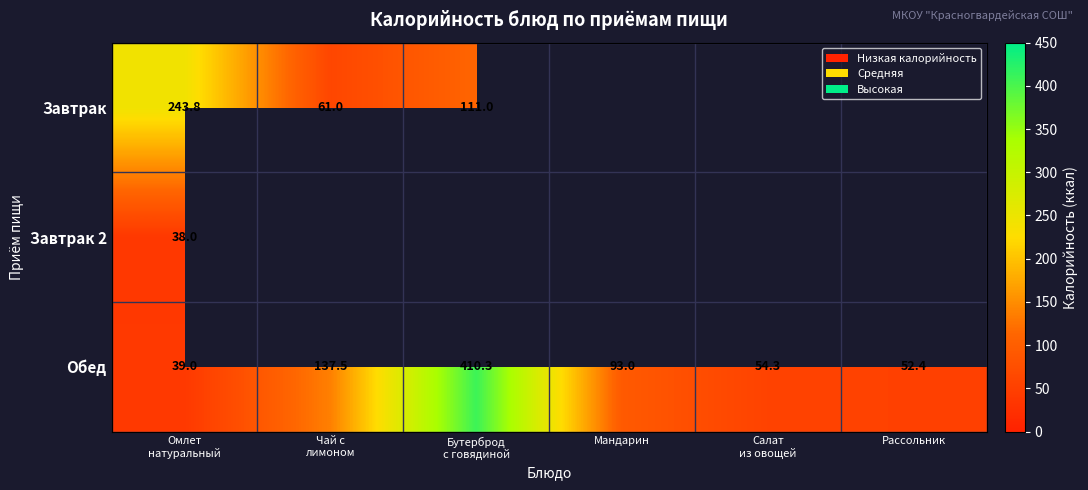

What is the maximum value for Обед?

410.3